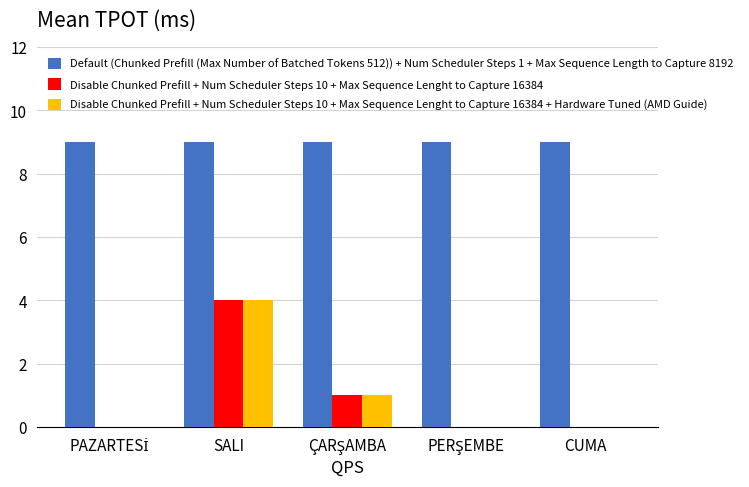

What is the total value across all series at CUMA?

9